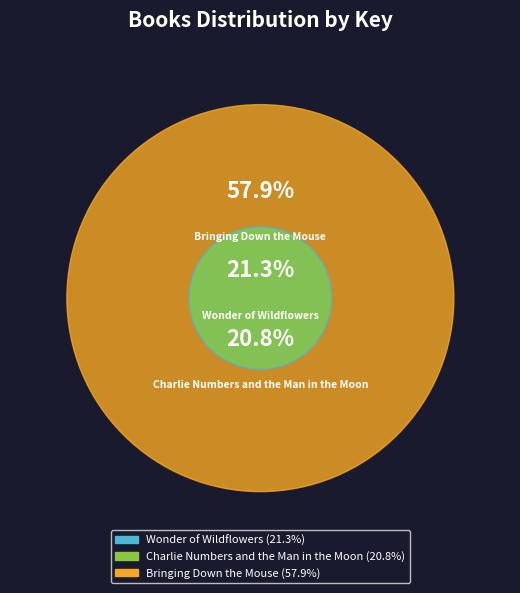

What is the change in value from Wonder of Wildflowers to Bringing Down the Mouse?

+260524749